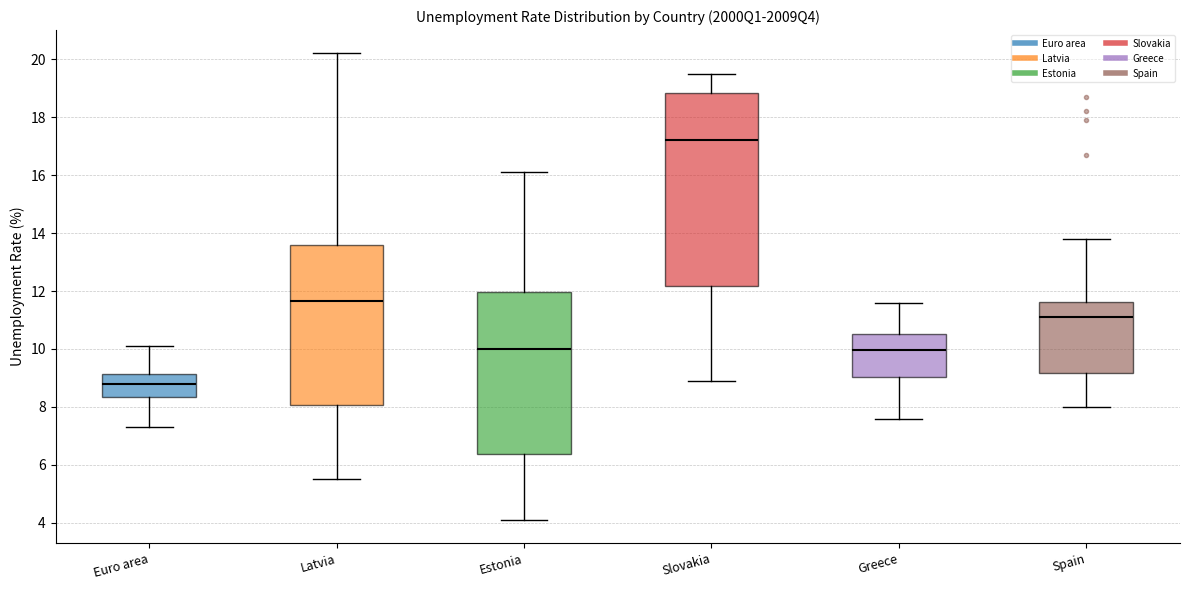

Where is the upper edge of the box for Slovakia on the y-axis? The values are not printed on the chart, so give them approximately, as read against the axis.

18.8